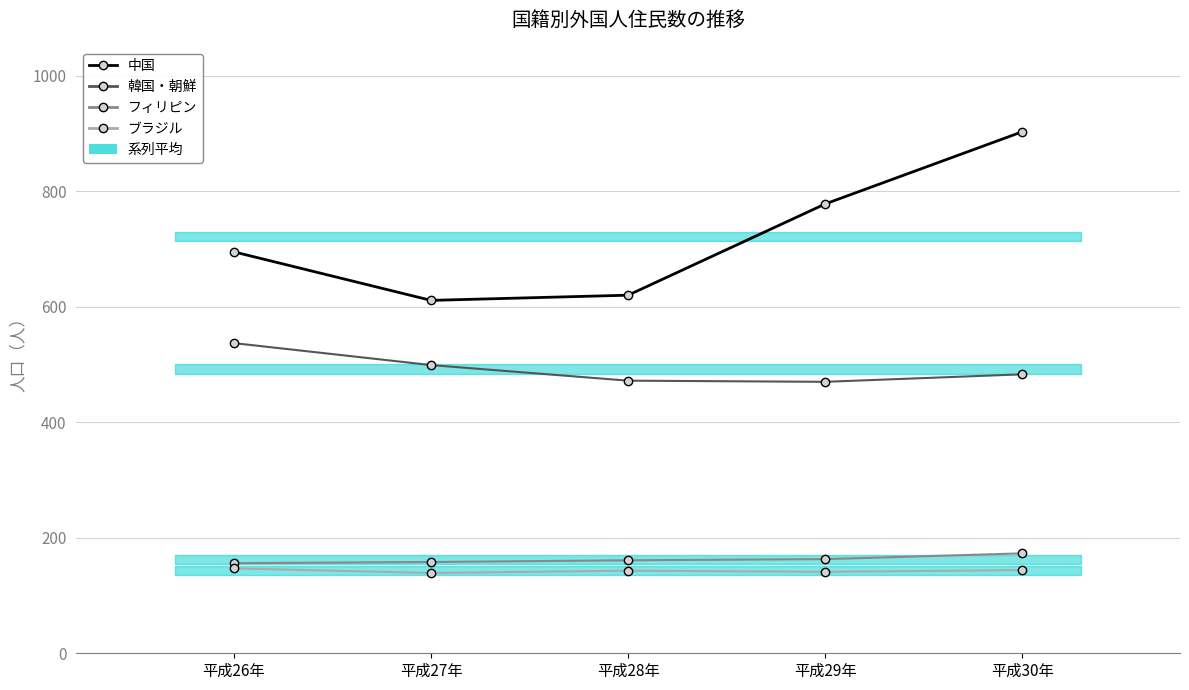

Which series has the widest spread of values?

中国